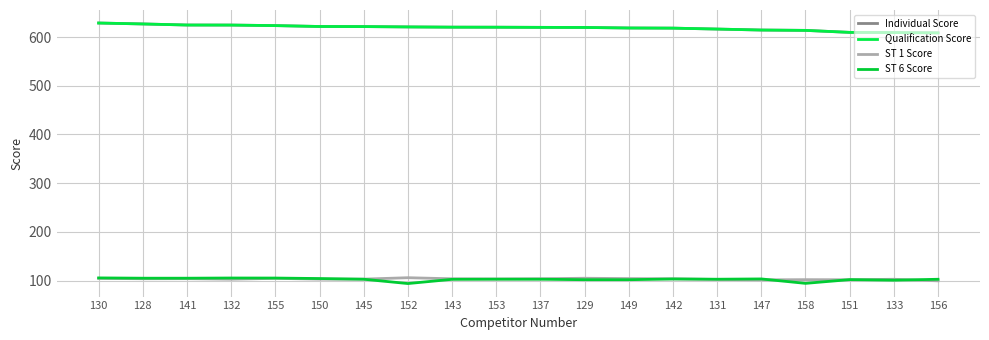

At which label is ST 6 Score closest to 99?

133